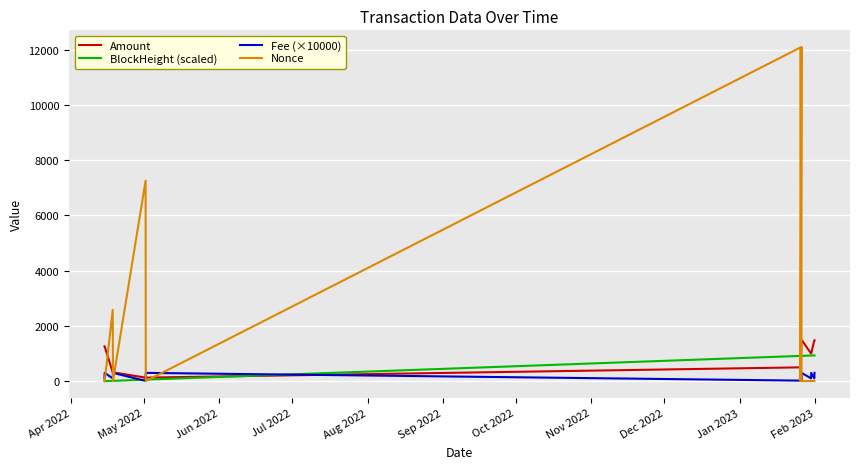

Which series has the largest range (max minus min)?

Nonce